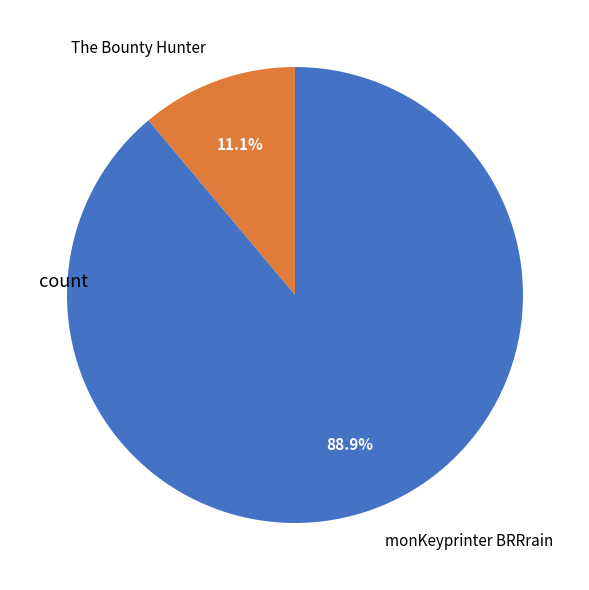

To the nearest percent, what is the difference between the largest and smallest slice percentages?

78%